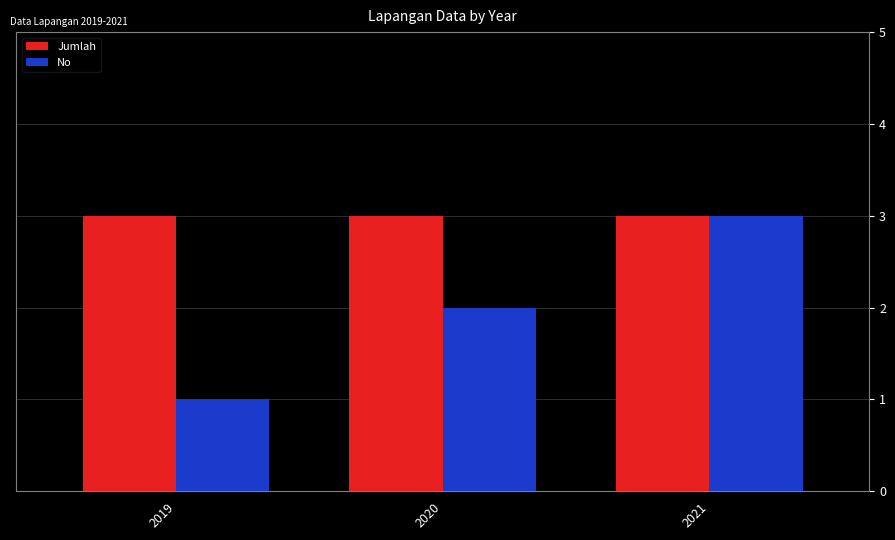

Reading right to left, what are all the values shown in this chart?

Jumlah: 2021=3	2020=3	2019=3
No: 2021=3	2020=2	2019=1